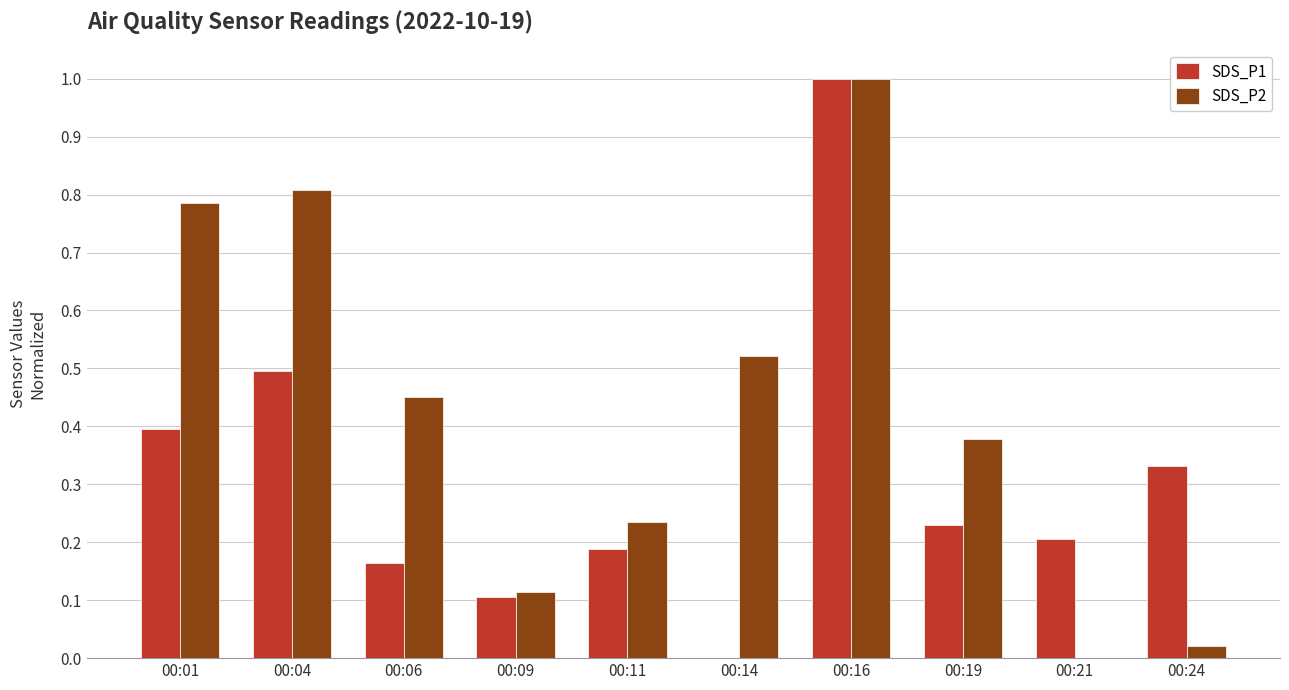

What is the greatest value displayed?

1.0